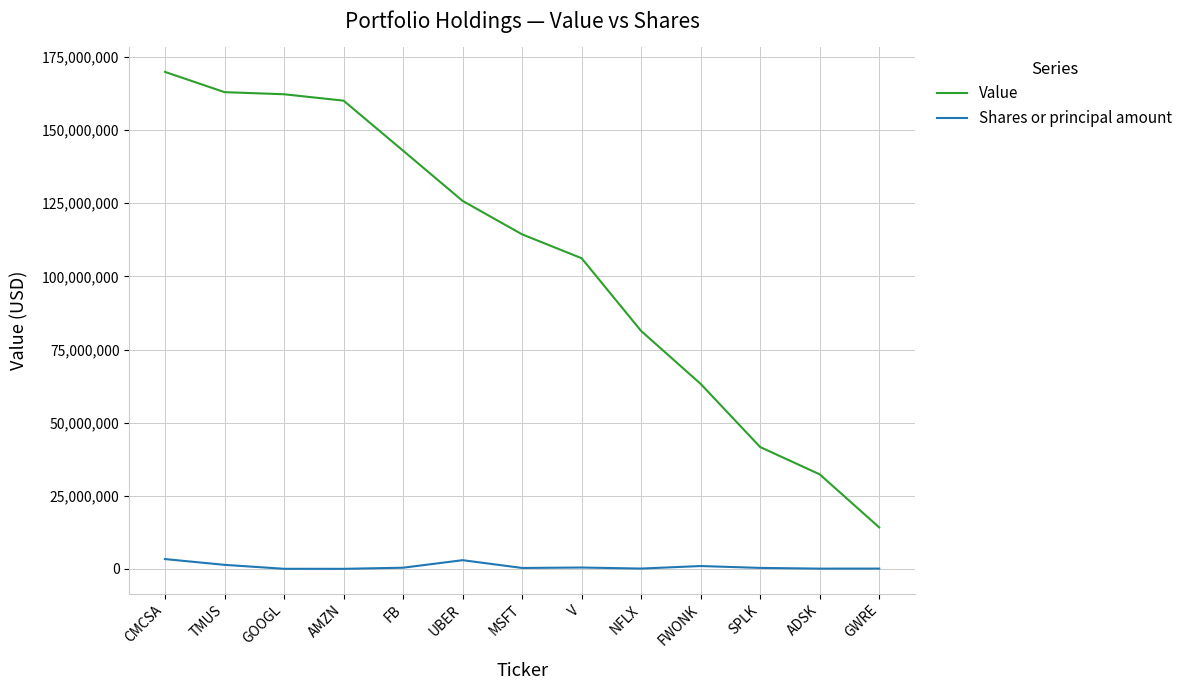

Is the value of Value at NFLX greater than the value of Shares or principal amount at TMUS?

Yes